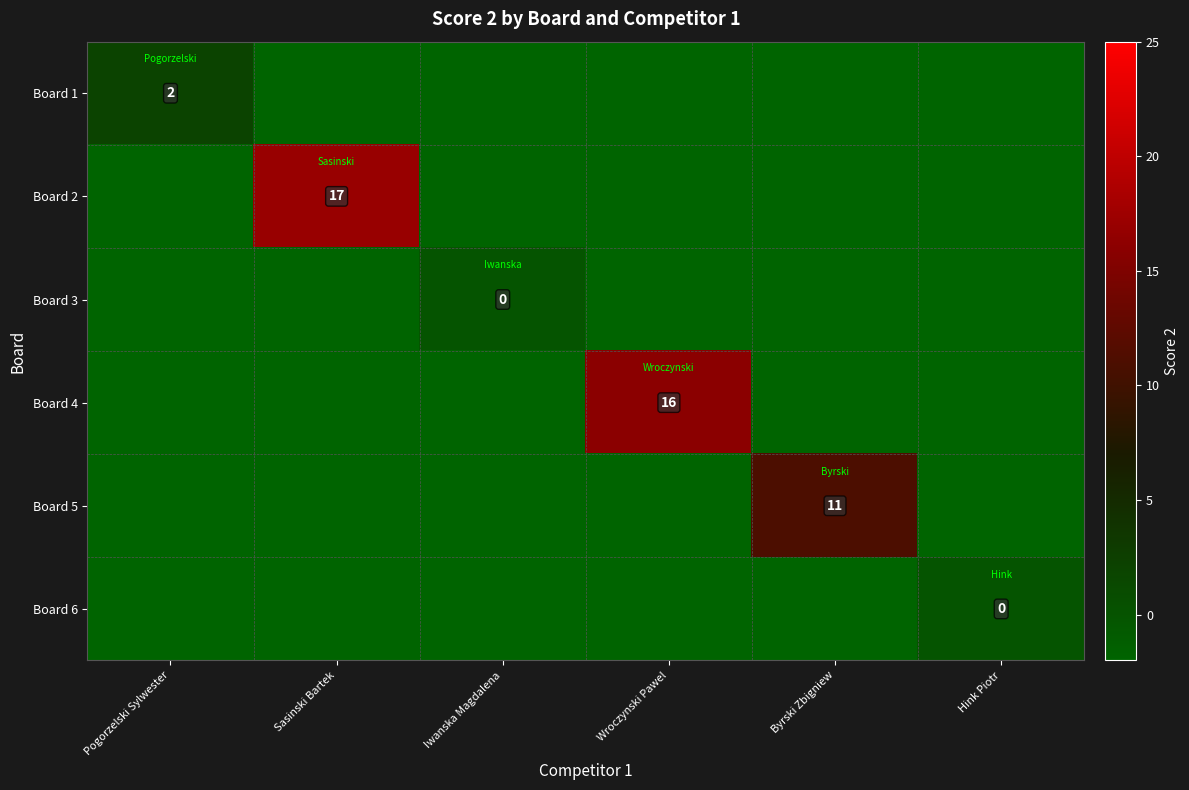

Is it true that Board 4 equals -2 at Iwanska Magdalena?

True